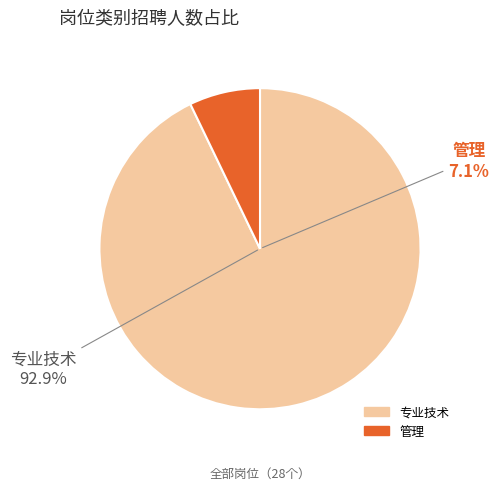

What is the ratio of the value at 专业技术 to the value at 管理?

13.0